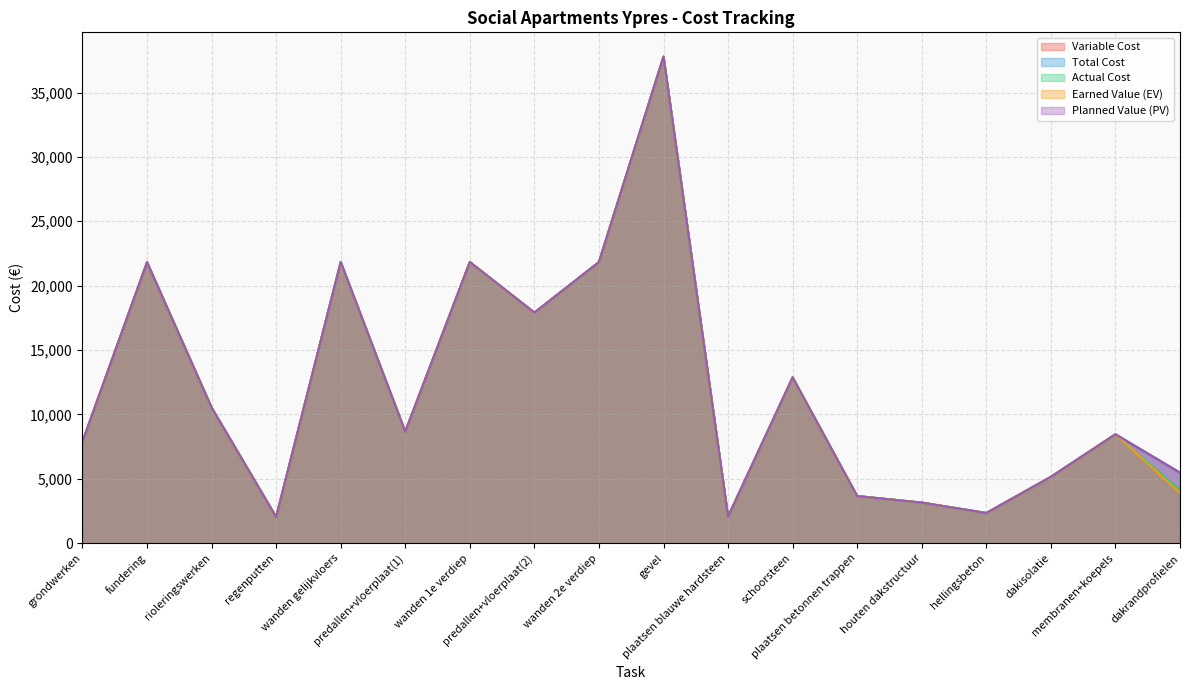

Which series has the largest range (max minus min)?

Variable Cost